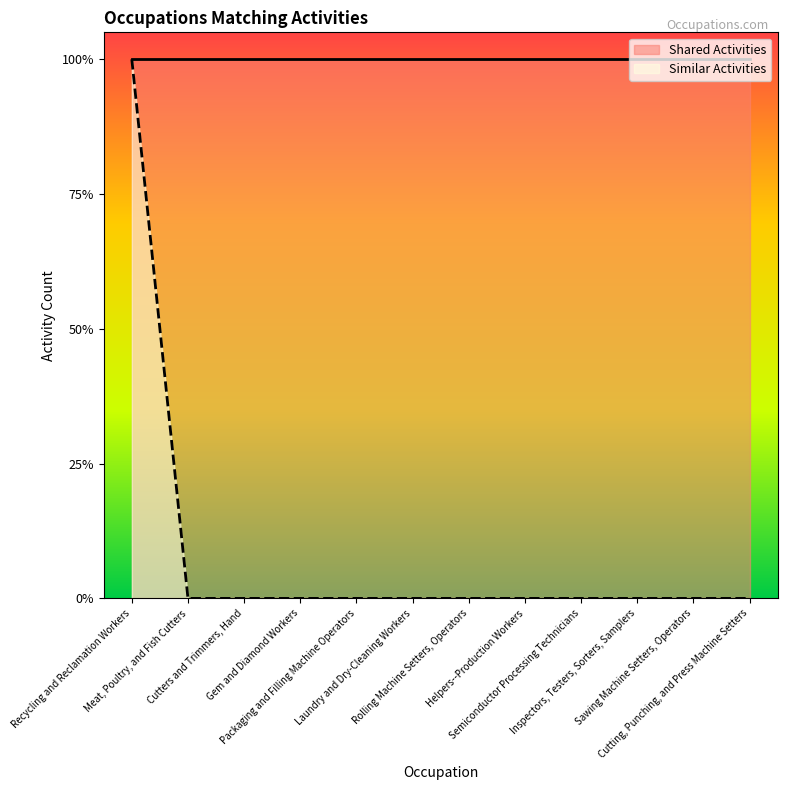

Count the values in the range 0 to 1.

12